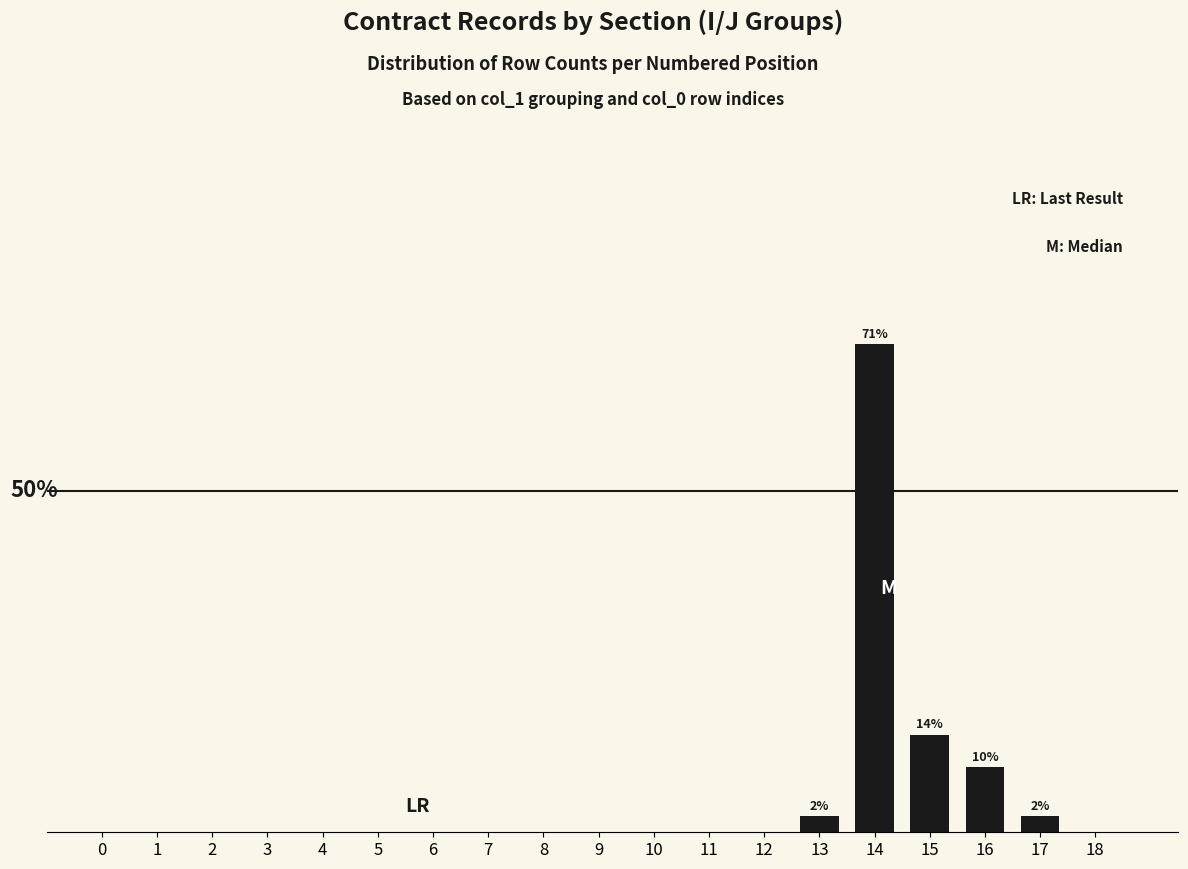

The chart shows a value of 39.5 at 2. True or false?

False